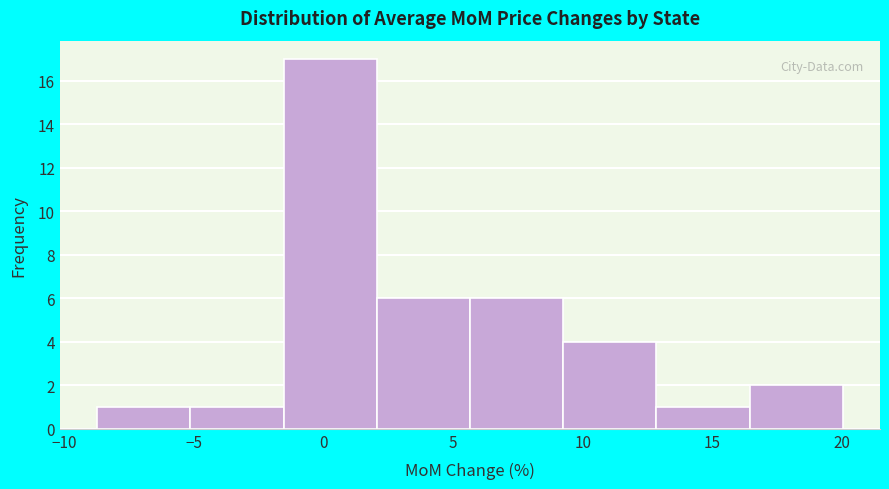

Reading left to right, list every bar in this chart as the range it spans on the x-axis followed by its height. Neither the bar edges nor the heights are printed on the chart, so give them approximately, as read against the axes.

-8.5 to -5.0: 1
-5.0 to -1.5: 1
-1.5 to 2.0: 17
2.0 to 5.5: 6
5.5 to 9.0: 6
9.0 to 13.0: 4
13.0 to 16.5: 1
16.5 to 20.0: 2